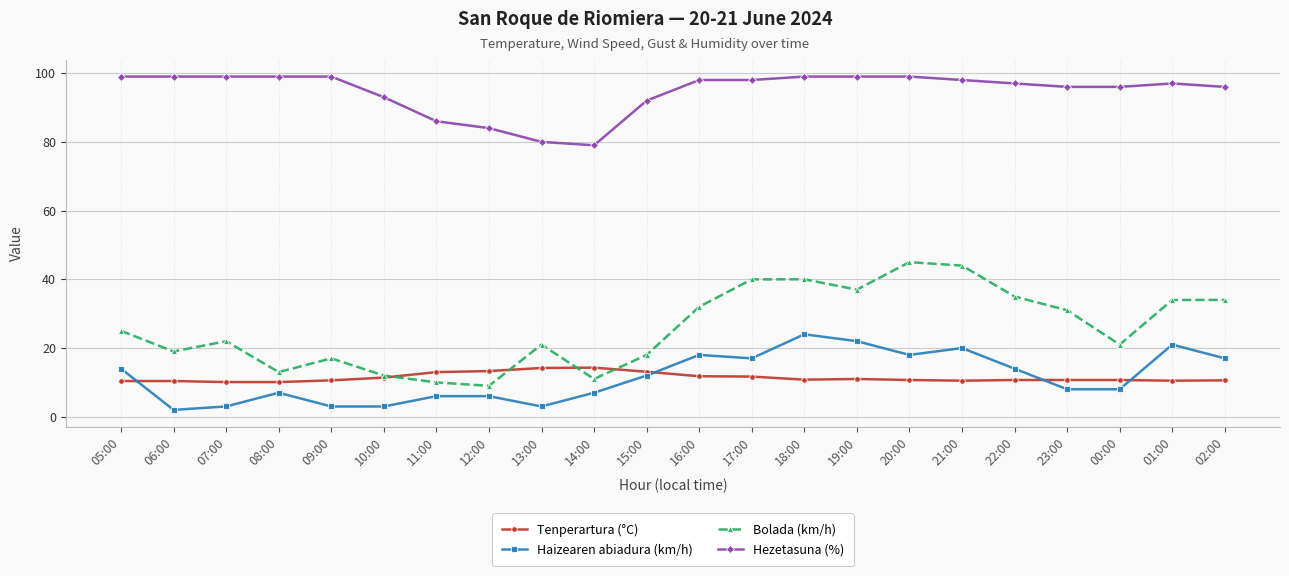

What is the highest value of the Bolada (km/h) series?

45.0